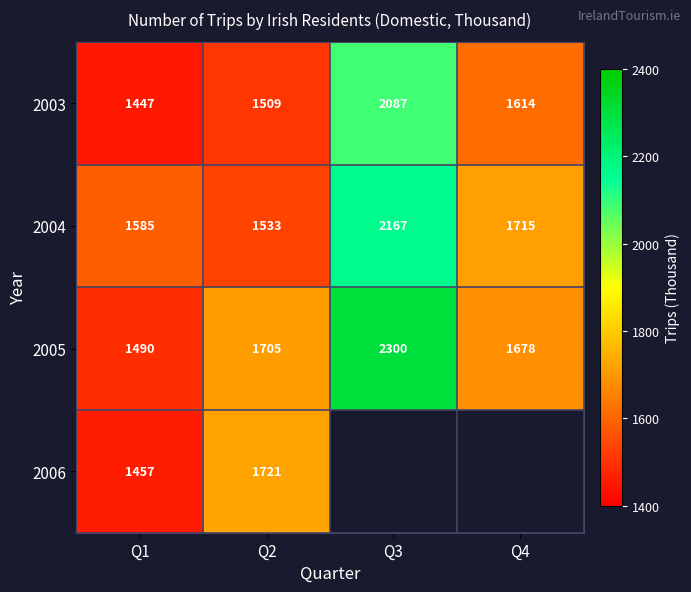

True or false: 2004 has a value of 3083 at Q4.

False